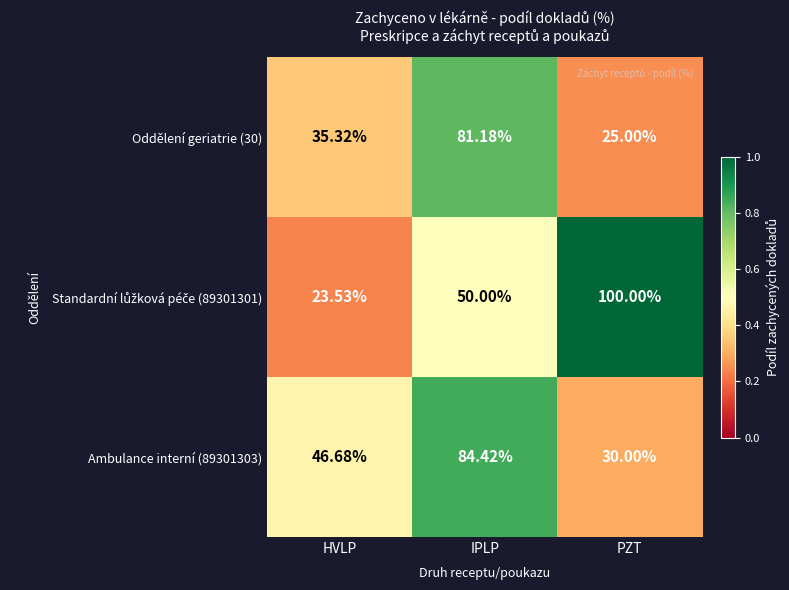

At which category is the sum across all series the highest?

IPLP